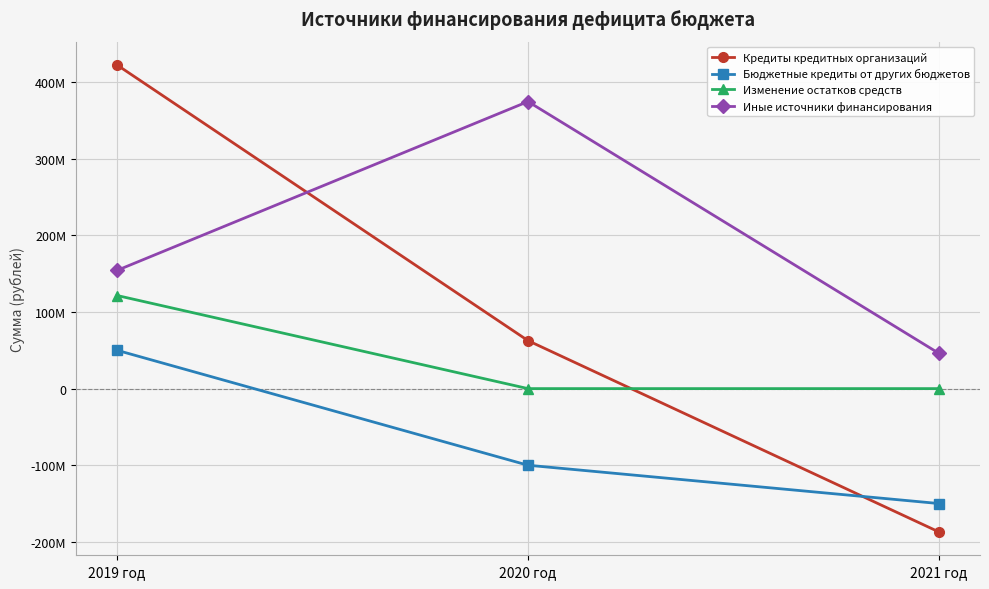

At which label is Кредиты кредитных организаций closest to 117658915?

2020 год